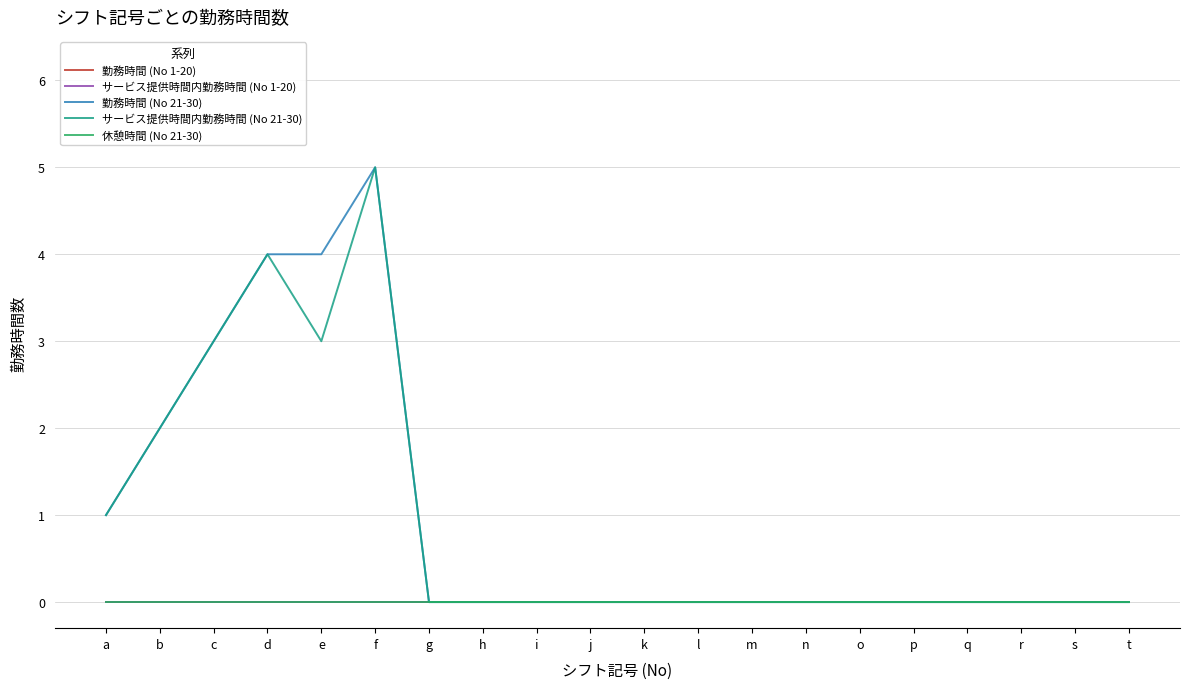

Reading left to right, transcribe all the data shown in this chart.

勤務時間 (No 1-20): a=0	b=0	c=0	d=0	e=0	f=0	g=0	h=0	i=0	j=0	k=0	l=0	m=0	n=0	o=0	p=0	q=0	r=0	s=0	t=0
サービス提供時間内勤務時間 (No 1-20): a=0	b=0	c=0	d=0	e=0	f=0	g=0	h=0	i=0	j=0	k=0	l=0	m=0	n=0	o=0	p=0	q=0	r=0	s=0	t=0
勤務時間 (No 21-30): a=1	b=2	c=3	d=4	e=4	f=5	g=0	h=0	i=0	j=0	k=0	l=0	m=0	n=0	o=0	p=0	q=0	r=0	s=0	t=0
サービス提供時間内勤務時間 (No 21-30): a=1	b=2	c=3	d=4	e=3	f=5	g=0	h=0	i=0	j=0	k=0	l=0	m=0	n=0	o=0	p=0	q=0	r=0	s=0	t=0
休憩時間 (No 21-30): a=0	b=0	c=0	d=0	e=0	f=0	g=0	h=0	i=0	j=0	k=0	l=0	m=0	n=0	o=0	p=0	q=0	r=0	s=0	t=0